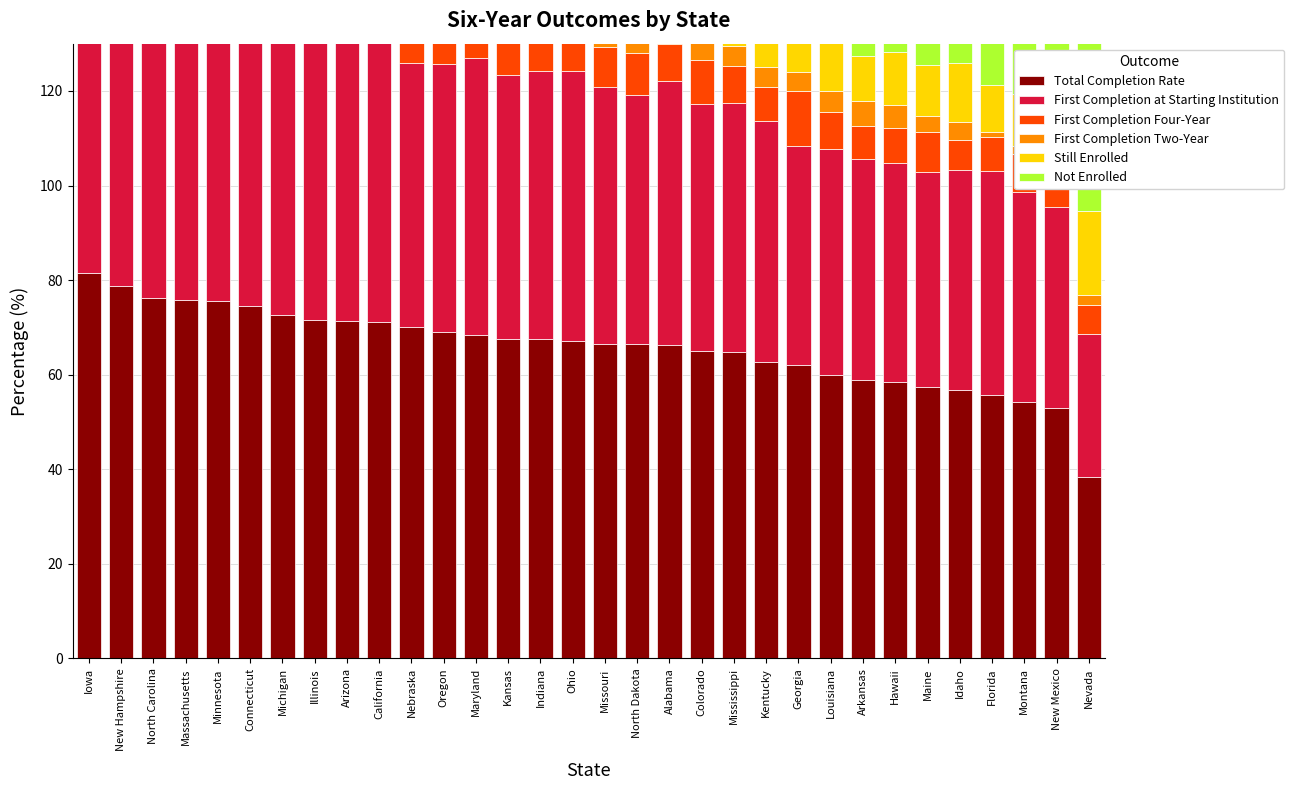

What is the difference between the Total Completion Rate values at Oregon and Maryland?

0.5